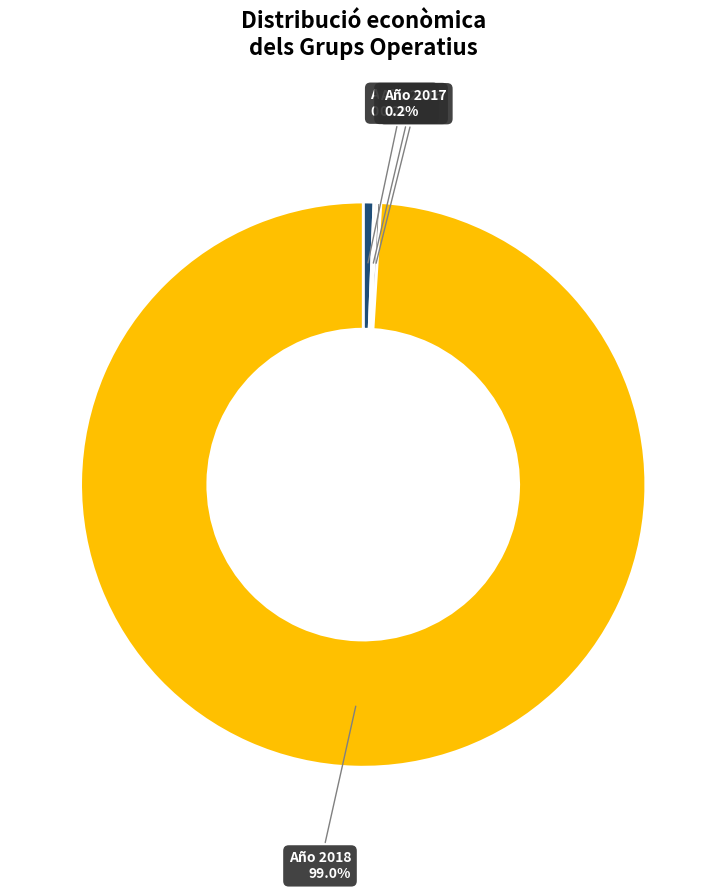

Is there any slice that represents more than half of the pie?

Yes